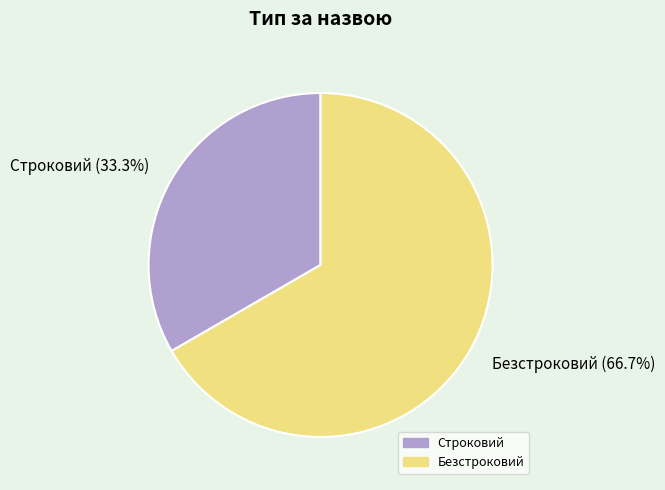

Rank the categories by value from highest to lowest.

Безстроковий, Строковий